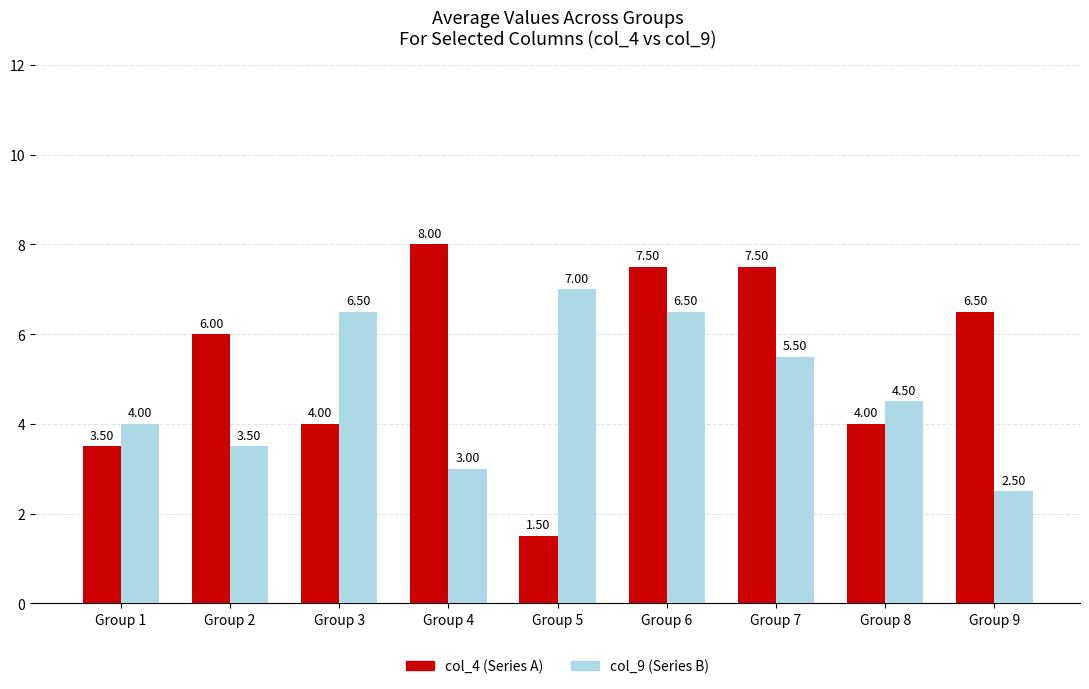

What is the approximate value of col_9 (Series B) at Group 9?

2.5